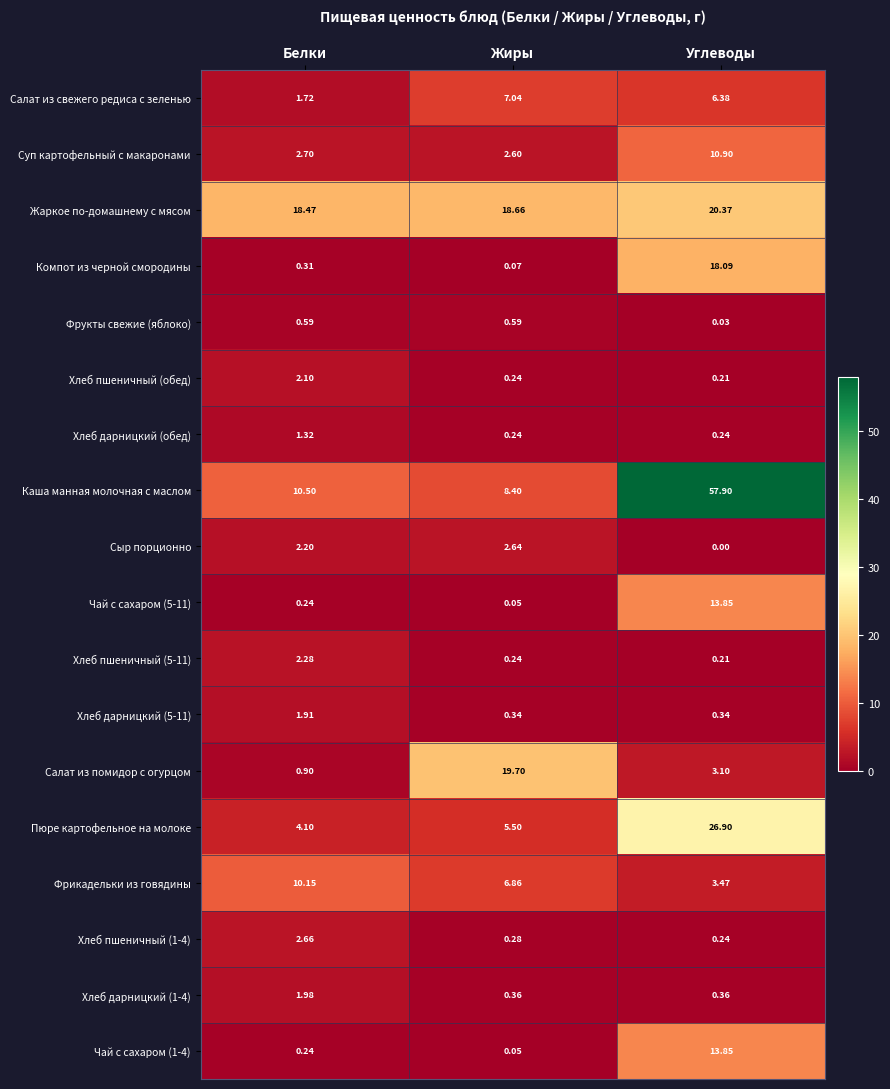

Which series has the largest total across all categories?

Каша манная молочная с маслом